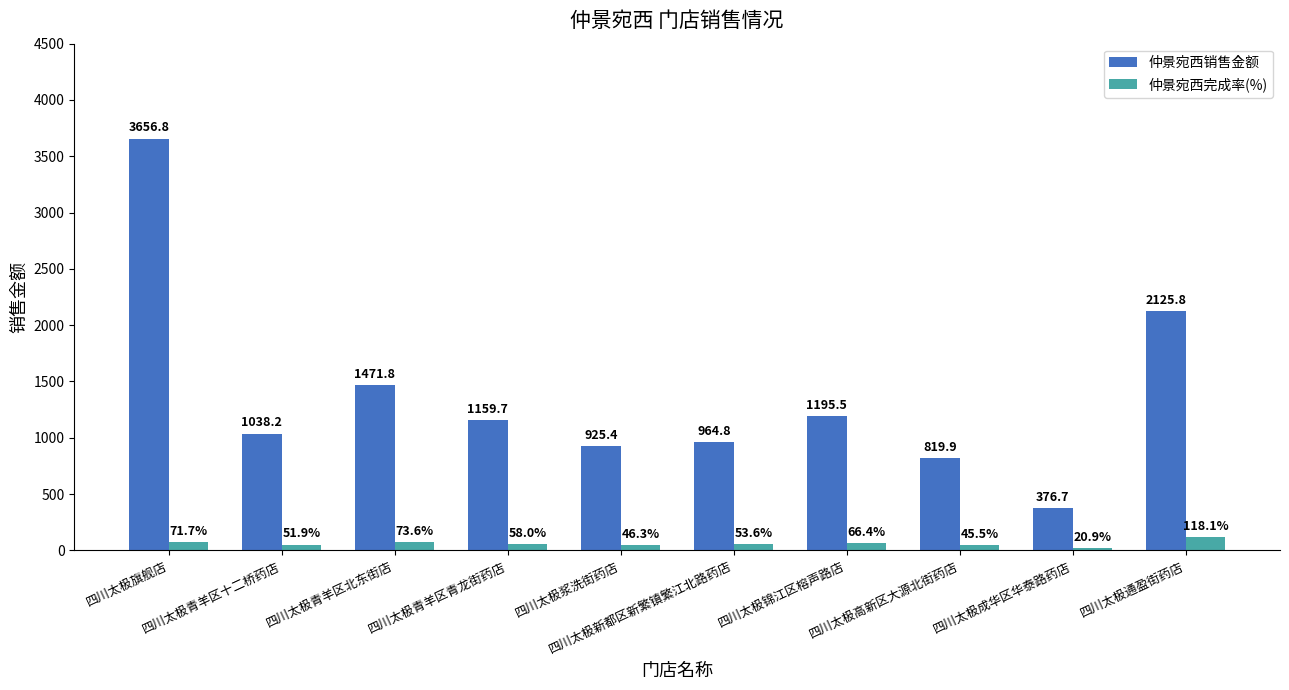

Which category has the lowest value in the 仲景宛西完成率(%) series?

四川太极成华区华泰路药店